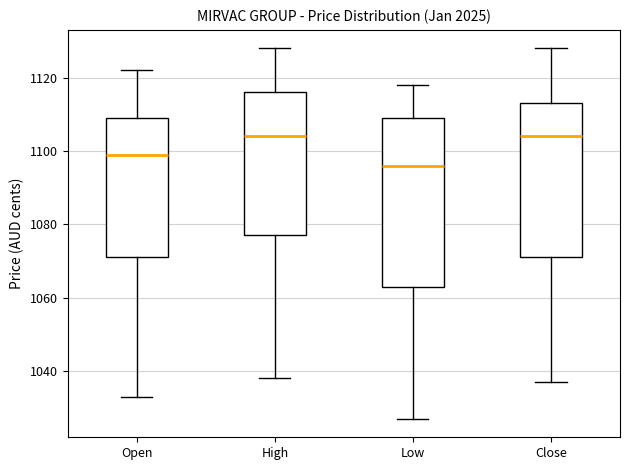

Which box is the tallest, from its lower edge to its upper edge?

Low